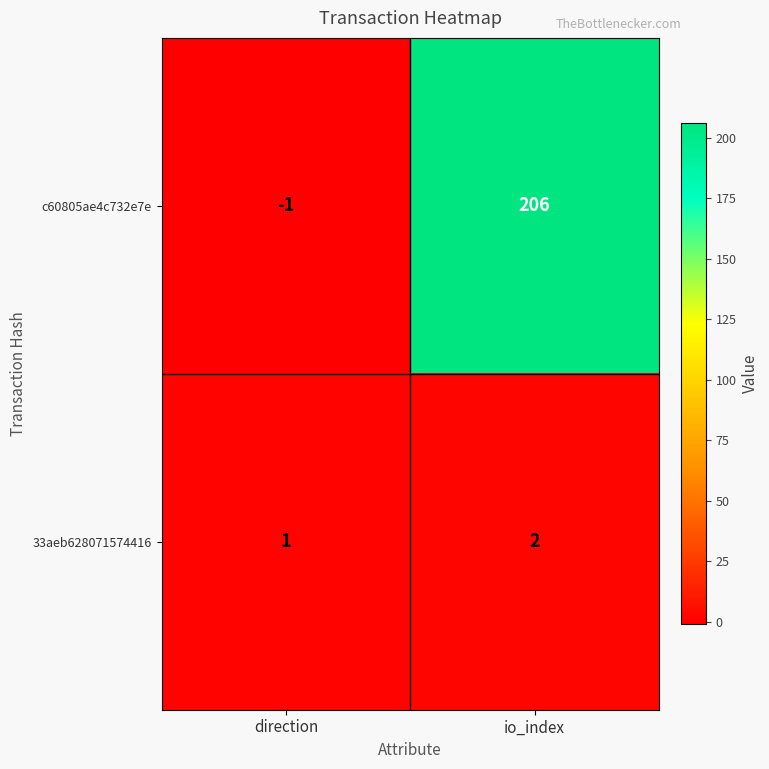

What is the difference between the highest and lowest values at io_index?

204